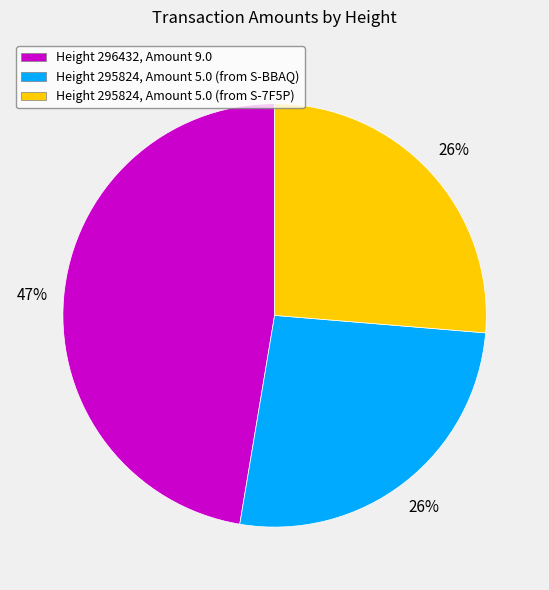

How many slices are in this pie chart?

3